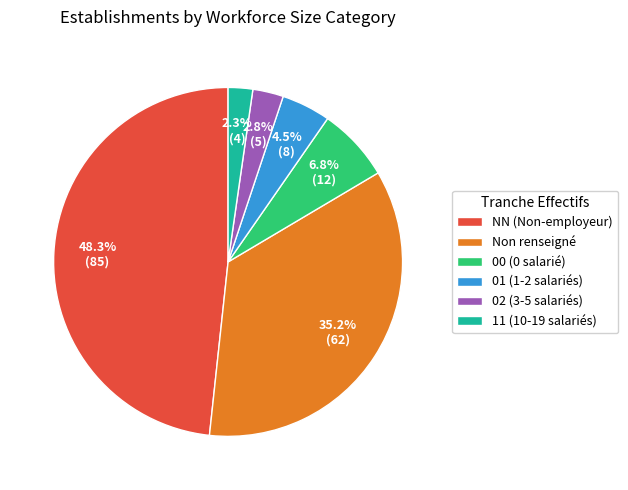

Combined, do NN (Non-employeur) and 00 (0 salarié) account for over 50%?

Yes